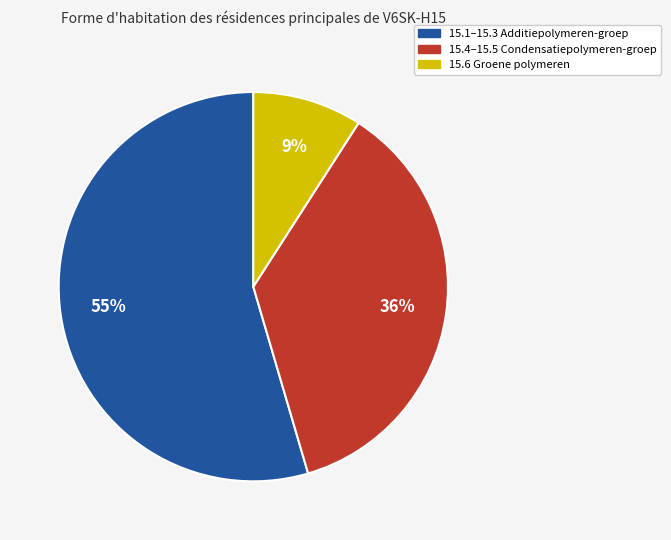

Is there any slice that represents more than half of the pie?

Yes